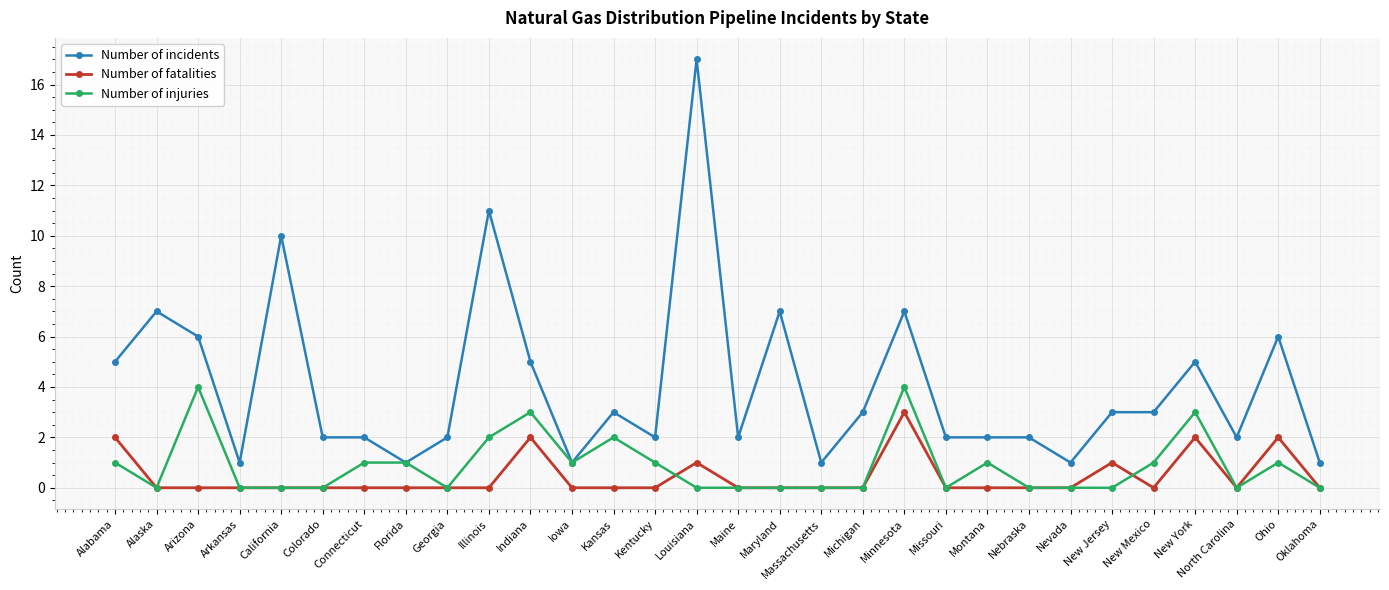

What is the sum of all Number of fatalities values?

13